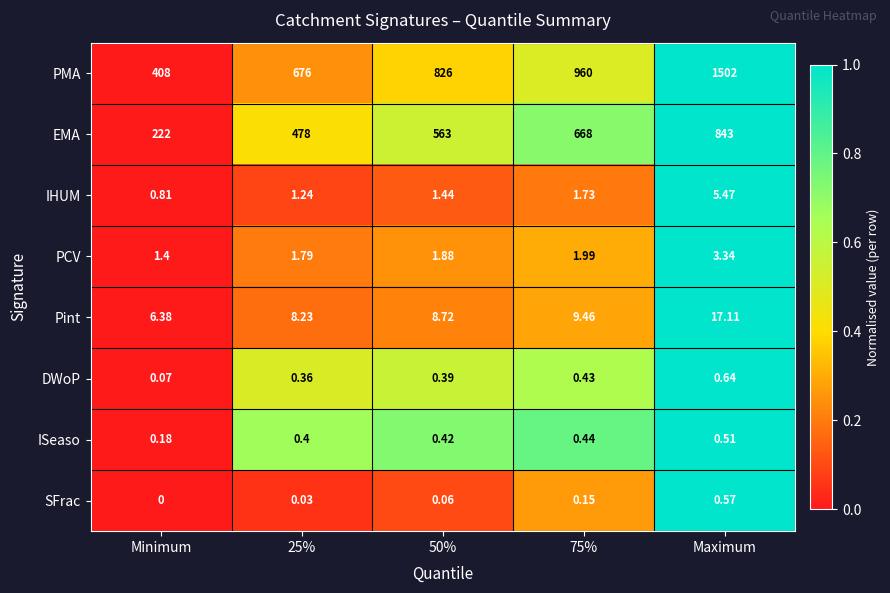

At which category does the chart reach its minimum across all series?

Minimum